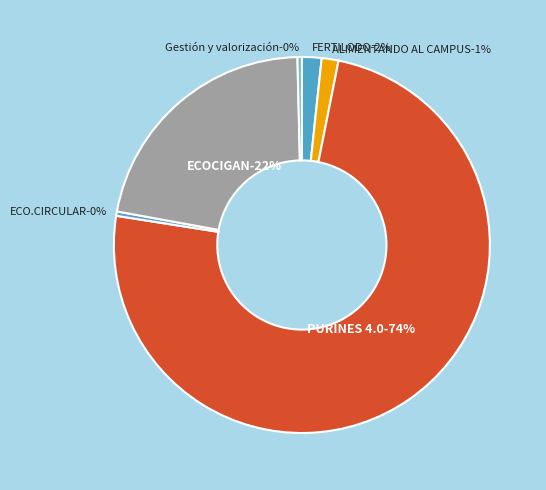

The PURINES 4.0 slice represents 88% of the pie. True or false?

False